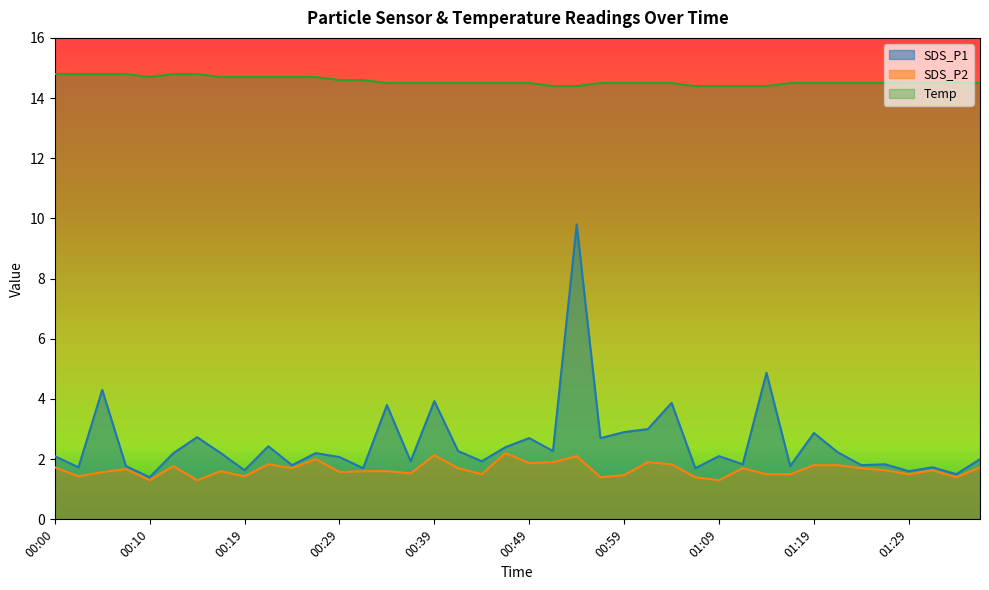

Which category has the lowest value across all series?

00:10